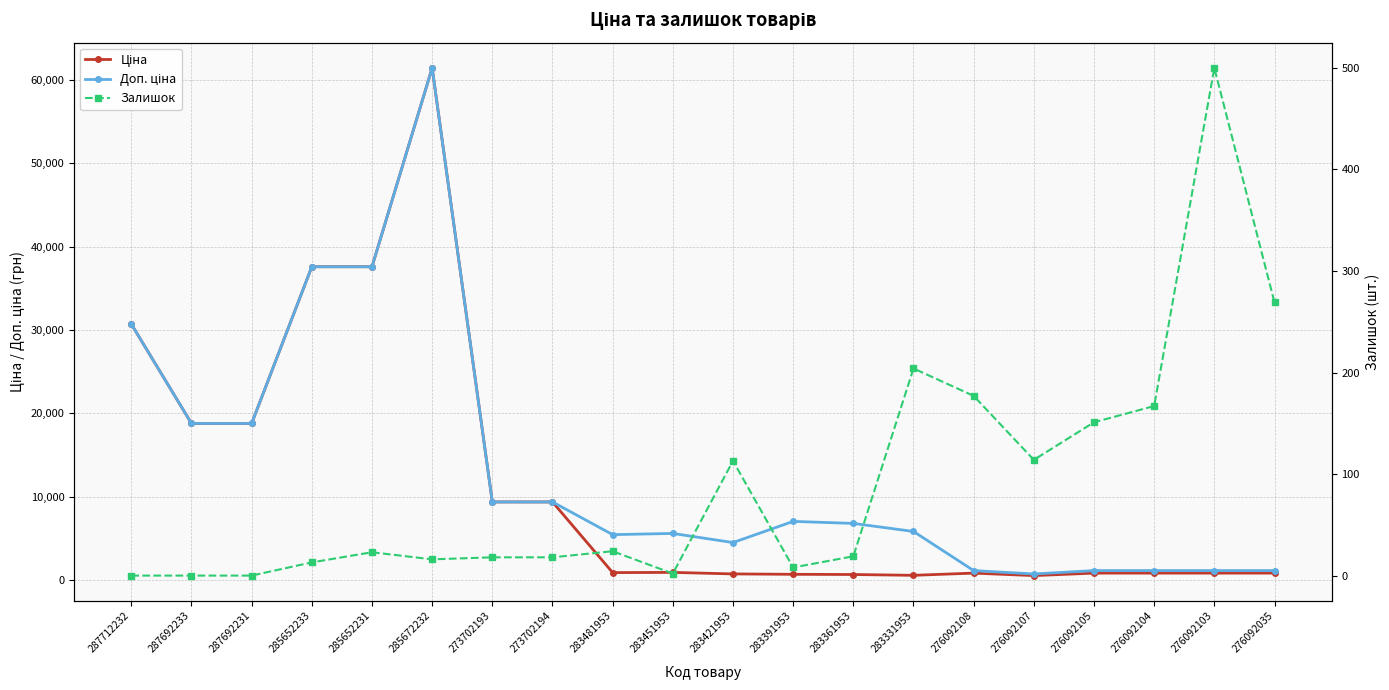

What is the total value across all series at 287692231?

37593.6